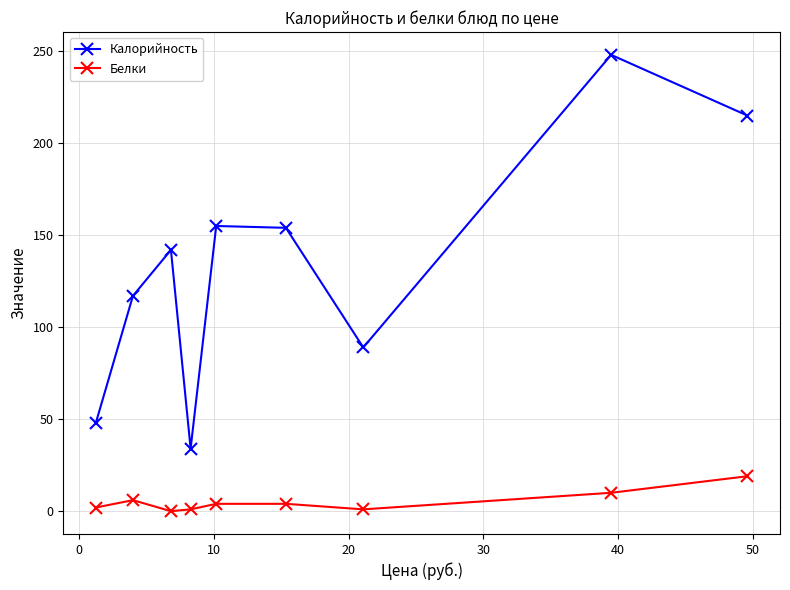

In Калорийность, how many points are lower than both neighbors (excluding endpoints)?

2